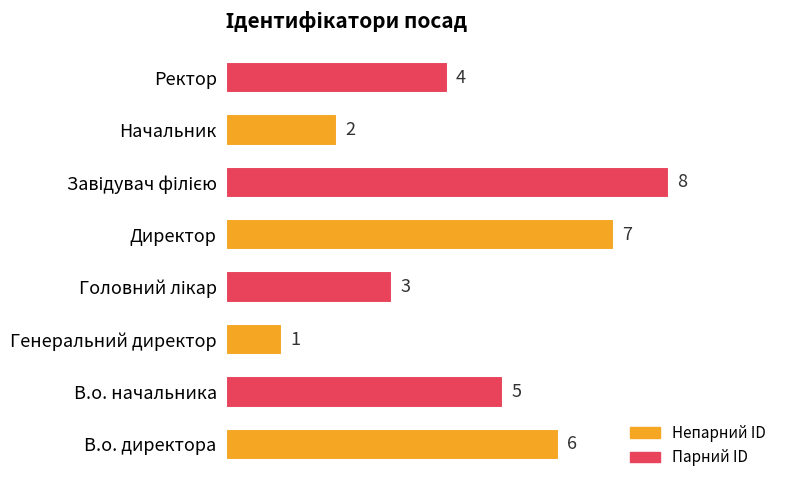

True or false: the data shows 2 at Директор.

False